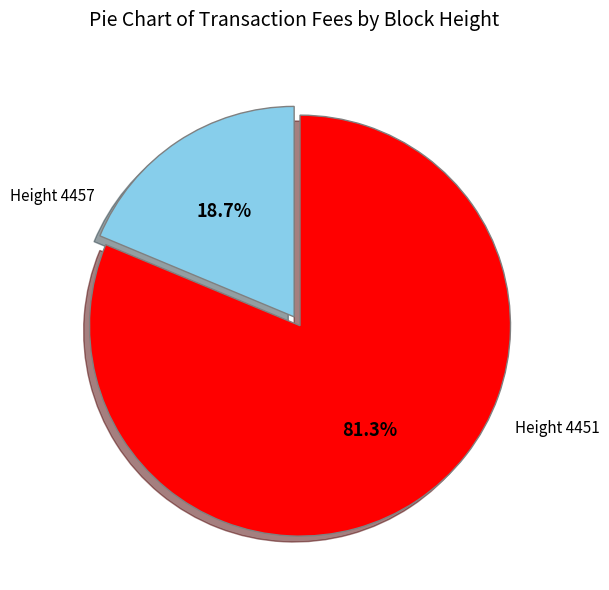

Count the number of slices in the pie.

2